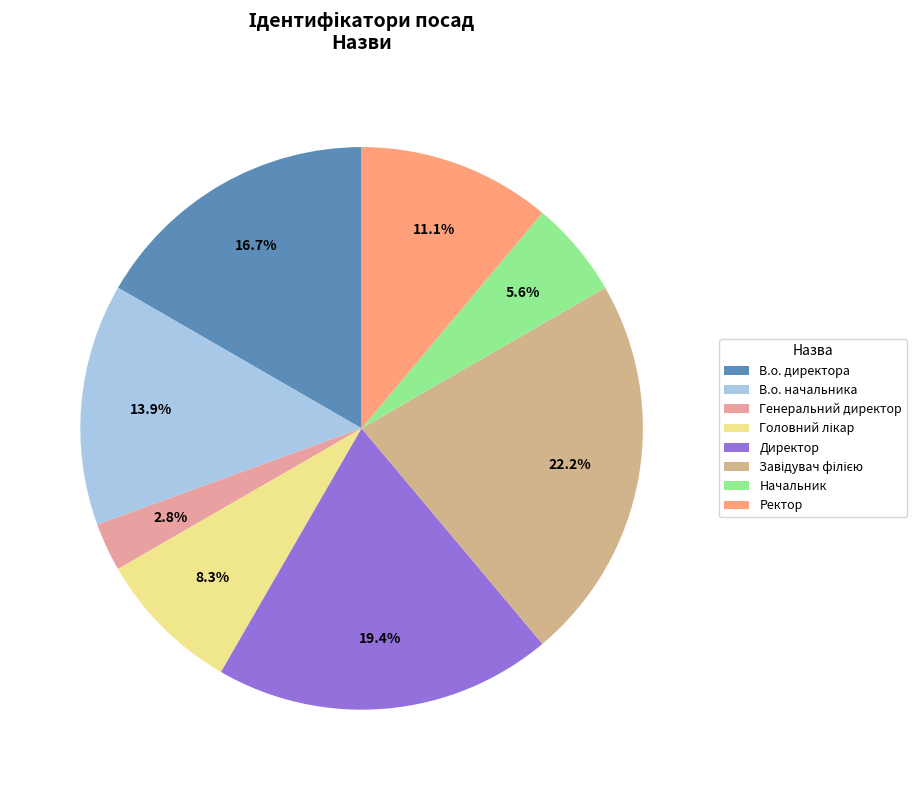

To the nearest percent, what percentage of the pie is Директор?

19%